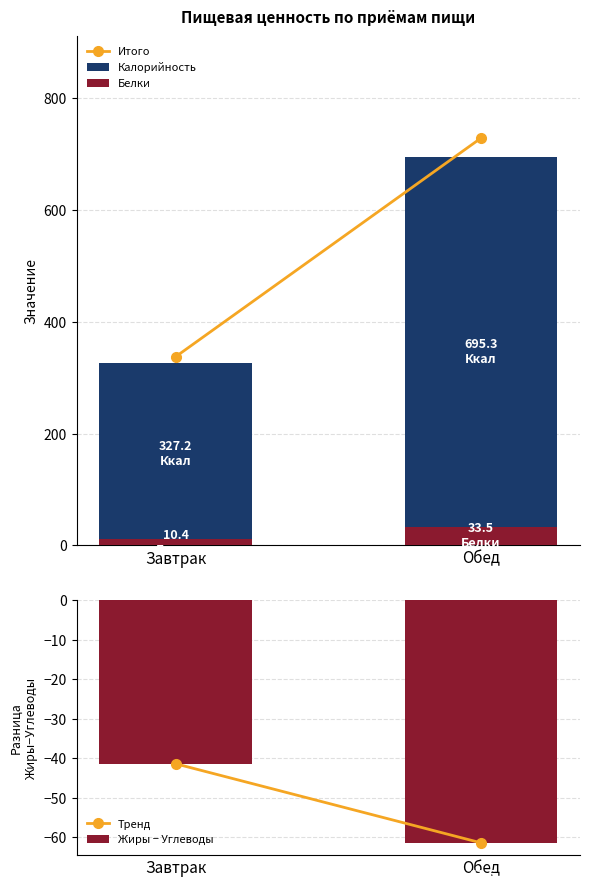

Between Обед and Завтрак, which is larger?

Обед